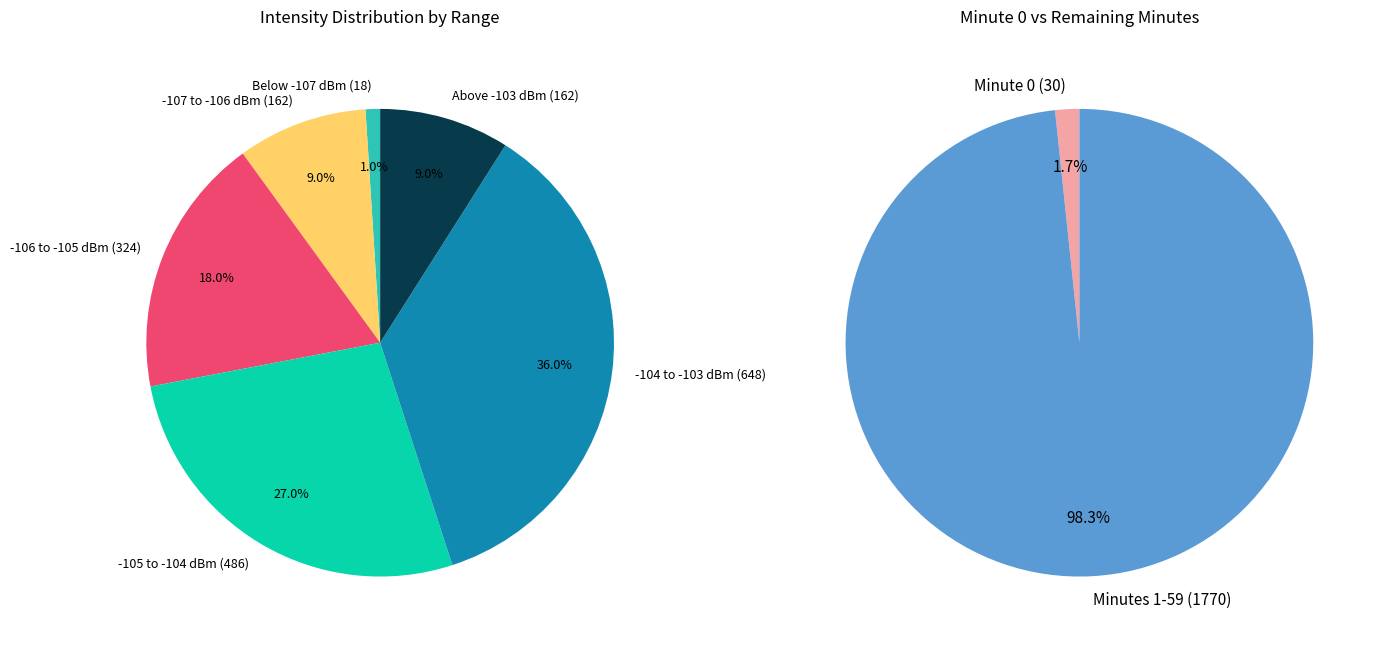

Is the sum of 26 and 10 greater than half?

No